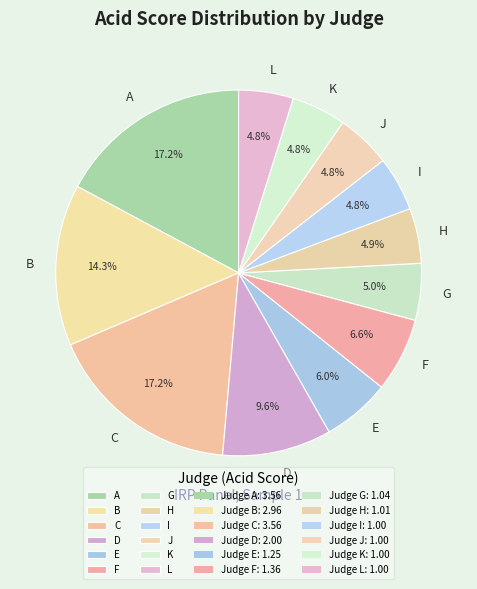

Combined, what portion of the pie is E and H?

10.9%